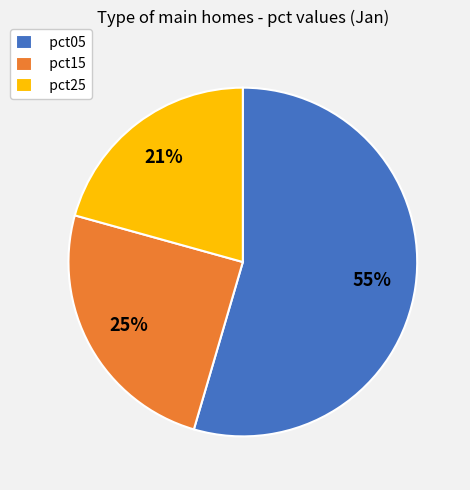

Is it true that pct15 is 16% of the pie?

False